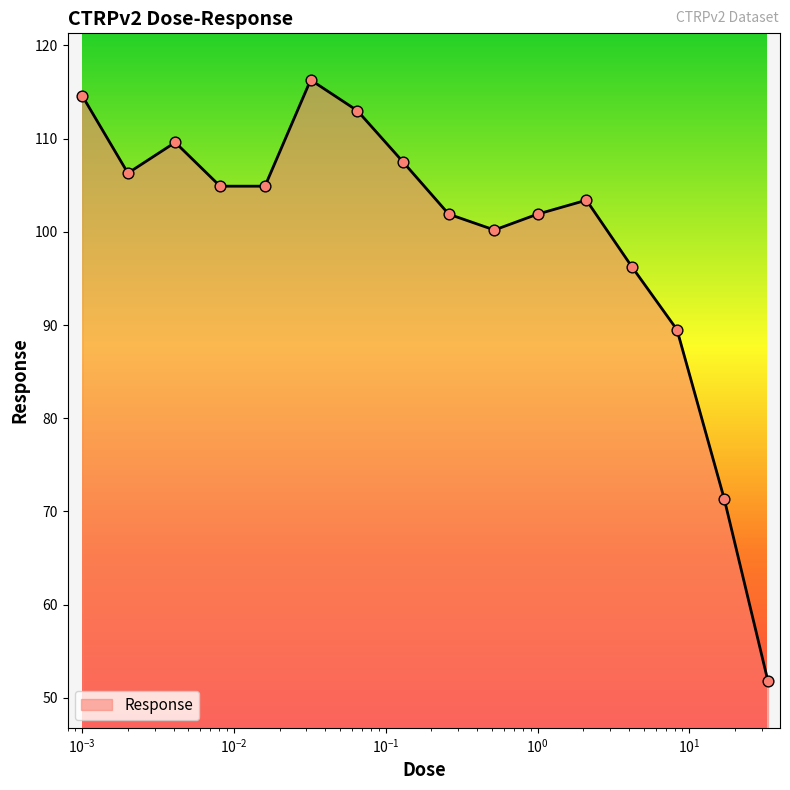

What is the minimum value shown in the chart?

51.8